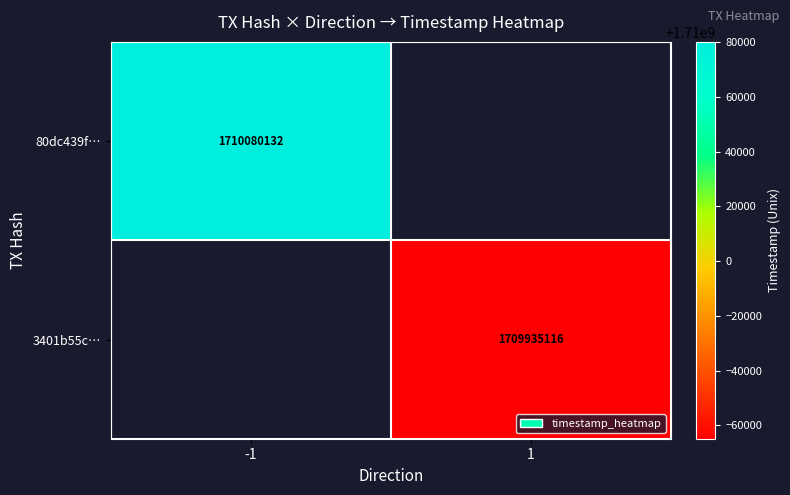

How many series are shown in this chart?

2